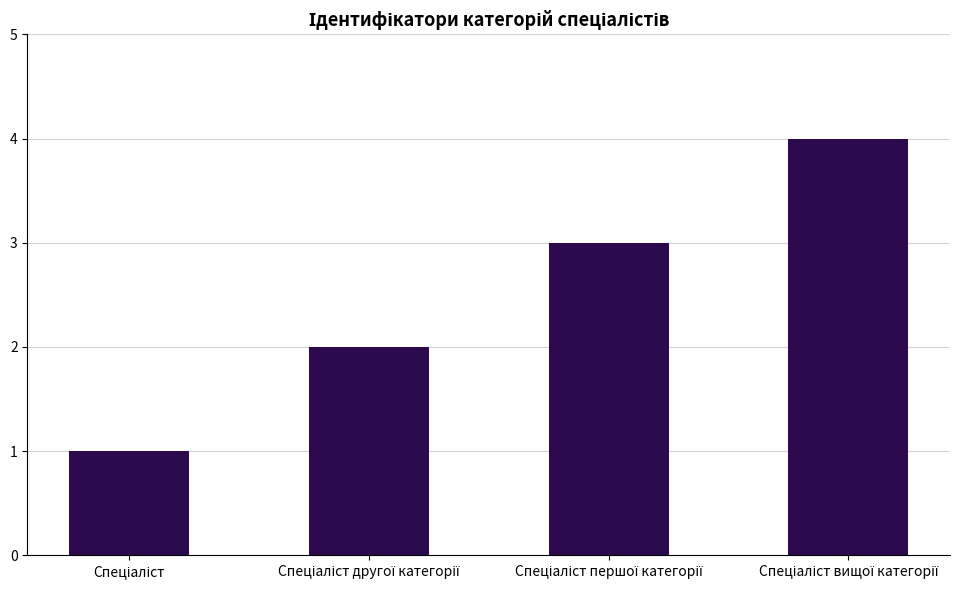

Are the bars horizontal?

No